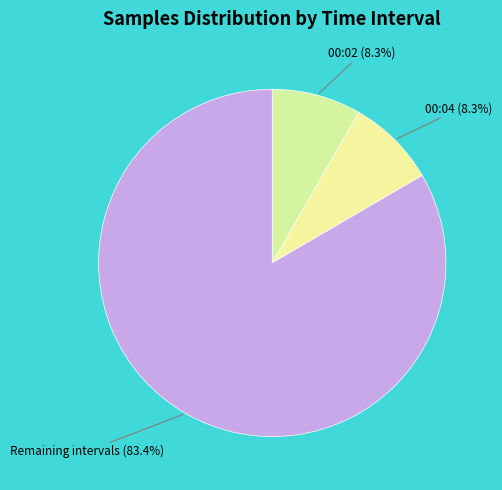

Approximately how many times larger is the value at 00:02 compared to 00:04?

1.0